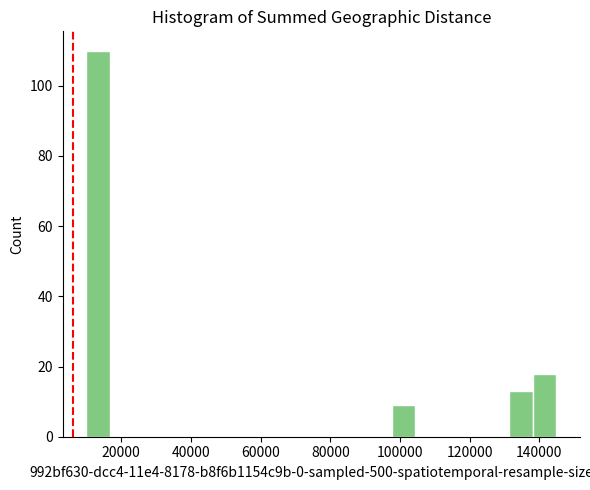

Read against the x-axis, roughly where is the centre of the tallest bar?

14000